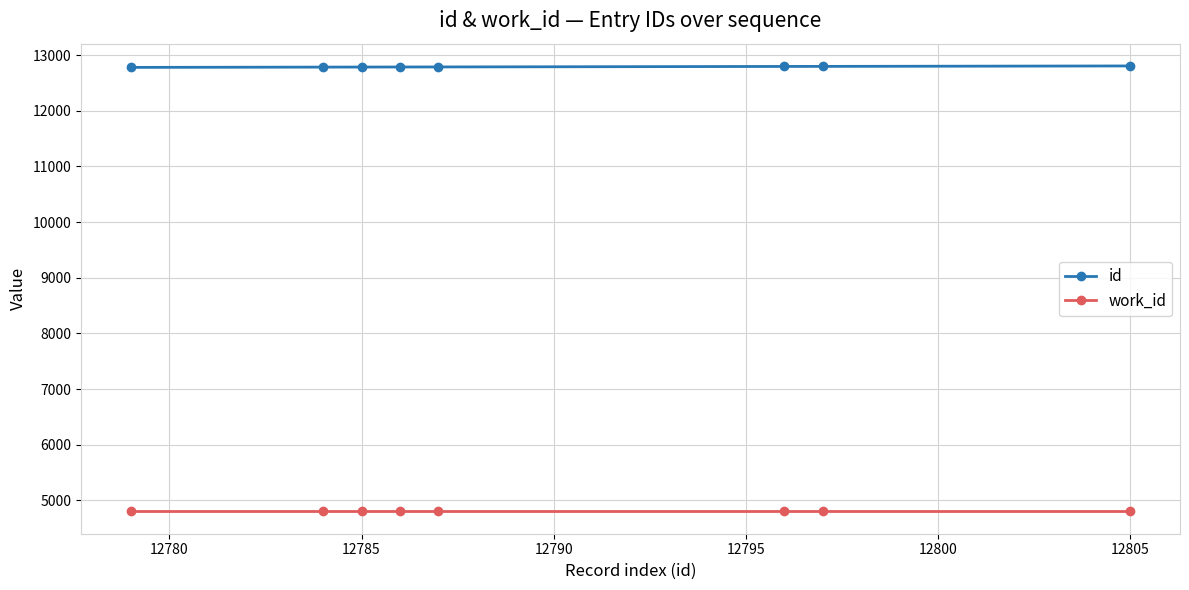

How many distinct data groups are displayed?

2